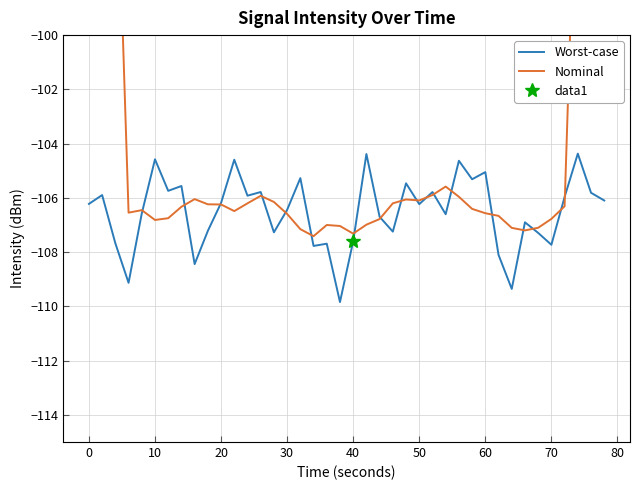

The value of Worst-case at 70 is -160.7. True or false?

False